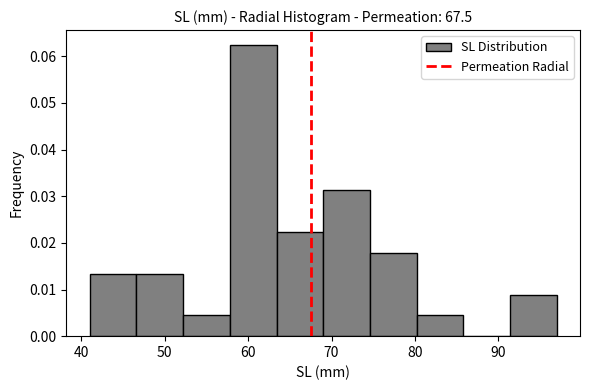

What is the height of the bar covering 74.6 to 80.2 on the x-axis? Neither the bar edges nor the heights are printed on the chart, so give them approximately, as read against the axes.

0.018